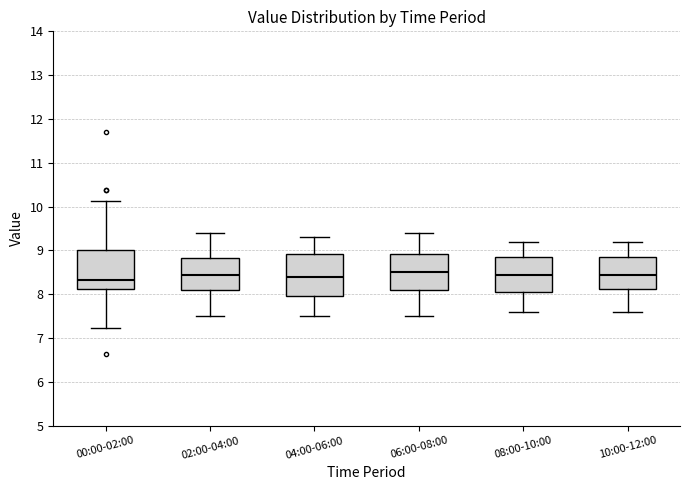

Where is the lower edge of the box for 00:00-02:00 on the y-axis? The values are not printed on the chart, so give them approximately, as read against the axis.

8.1